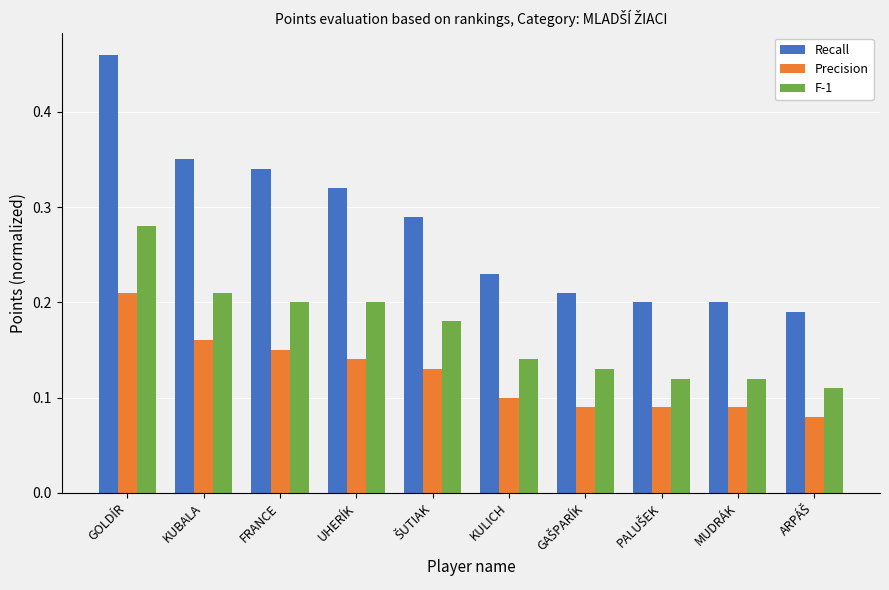

Which category has the highest value across all series?

GOLDÍR